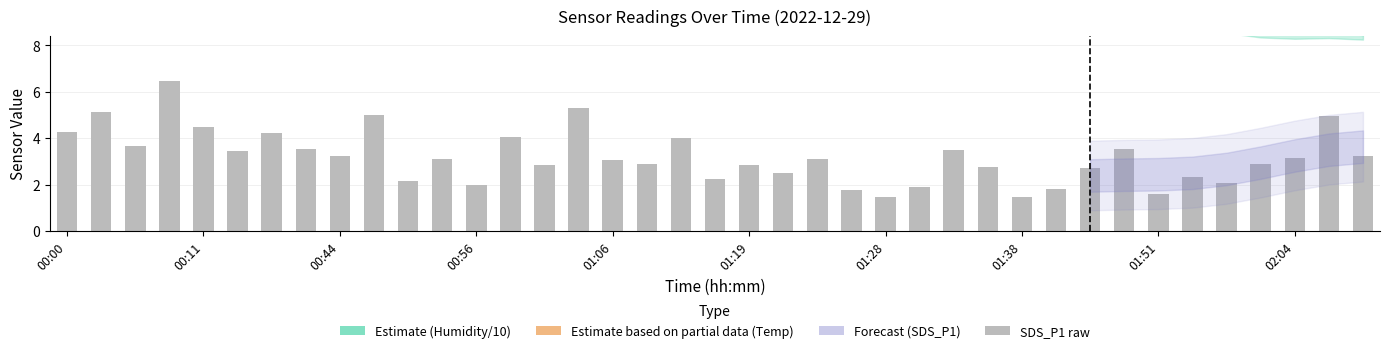

At which category does the chart reach its minimum across all series?

01:28